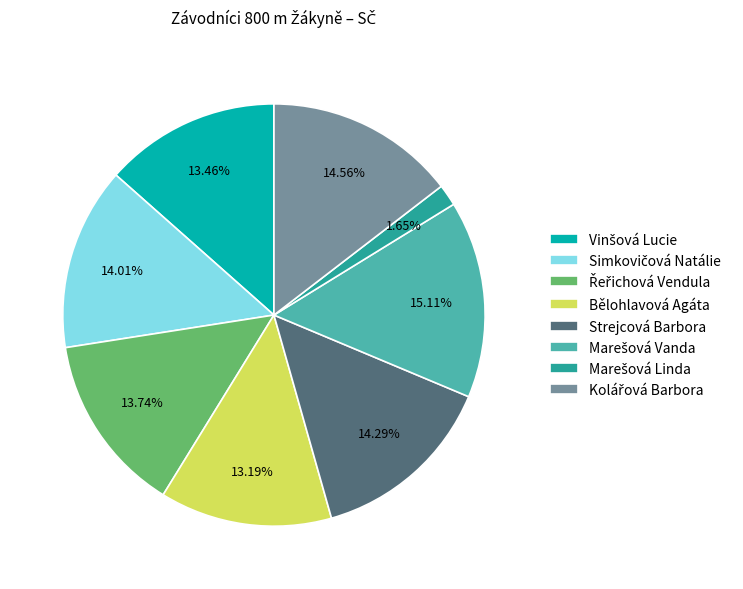

Does Bělohlavová Agáta represent more than half of the total?

No